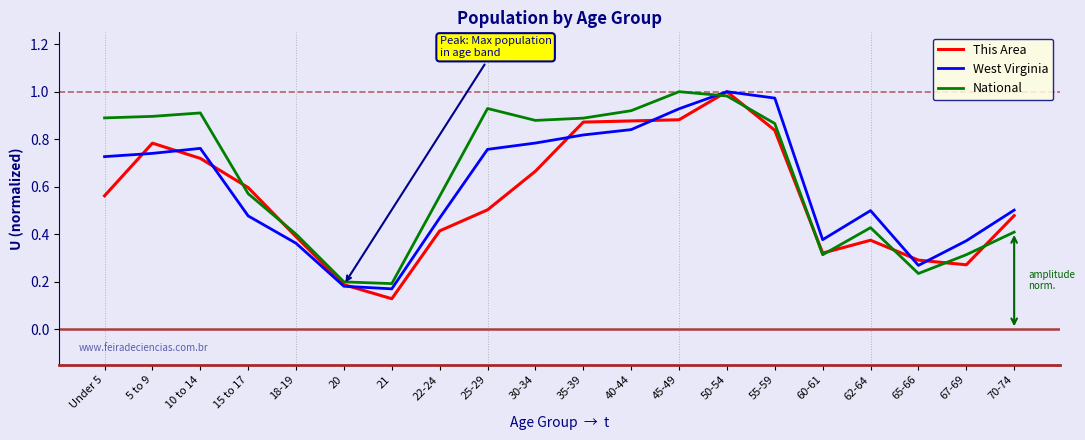

At how many categories does at least one series exceed 0?

20